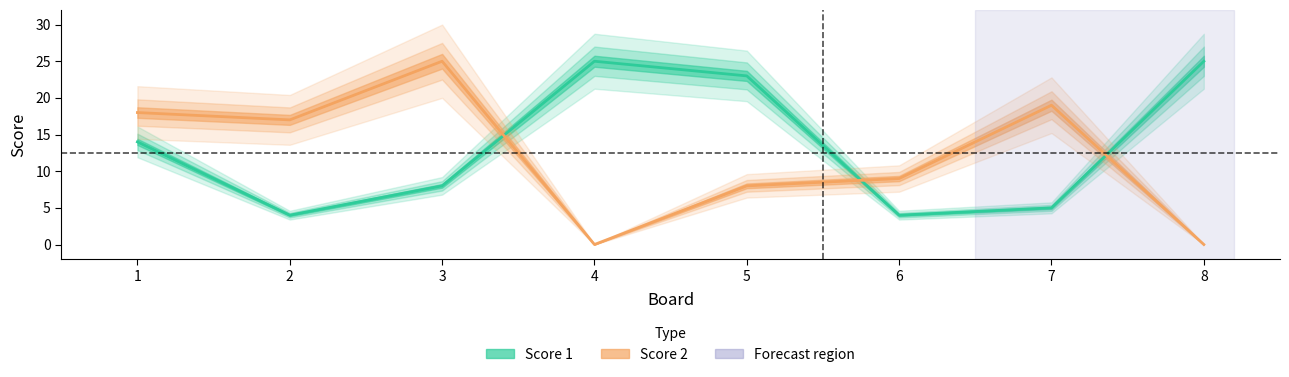

Reading right to left, extract all data points from this chart.

Score 1: 8=25	7=5	6=4	5=23	4=25	3=8	2=4	1=14
Score 2: 8=0	7=19	6=9	5=8	4=0	3=25	2=17	1=18